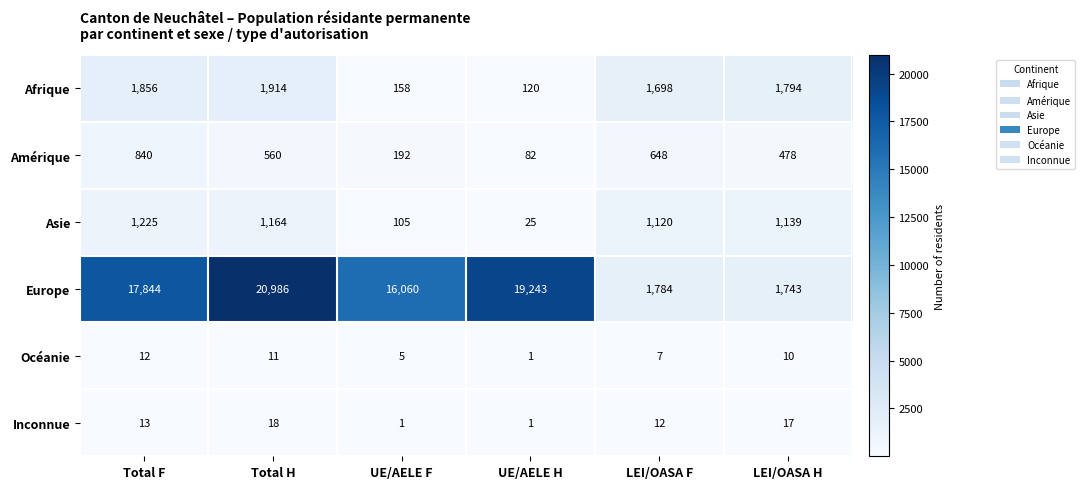

Which category has the highest value in the Europe series?

Total H